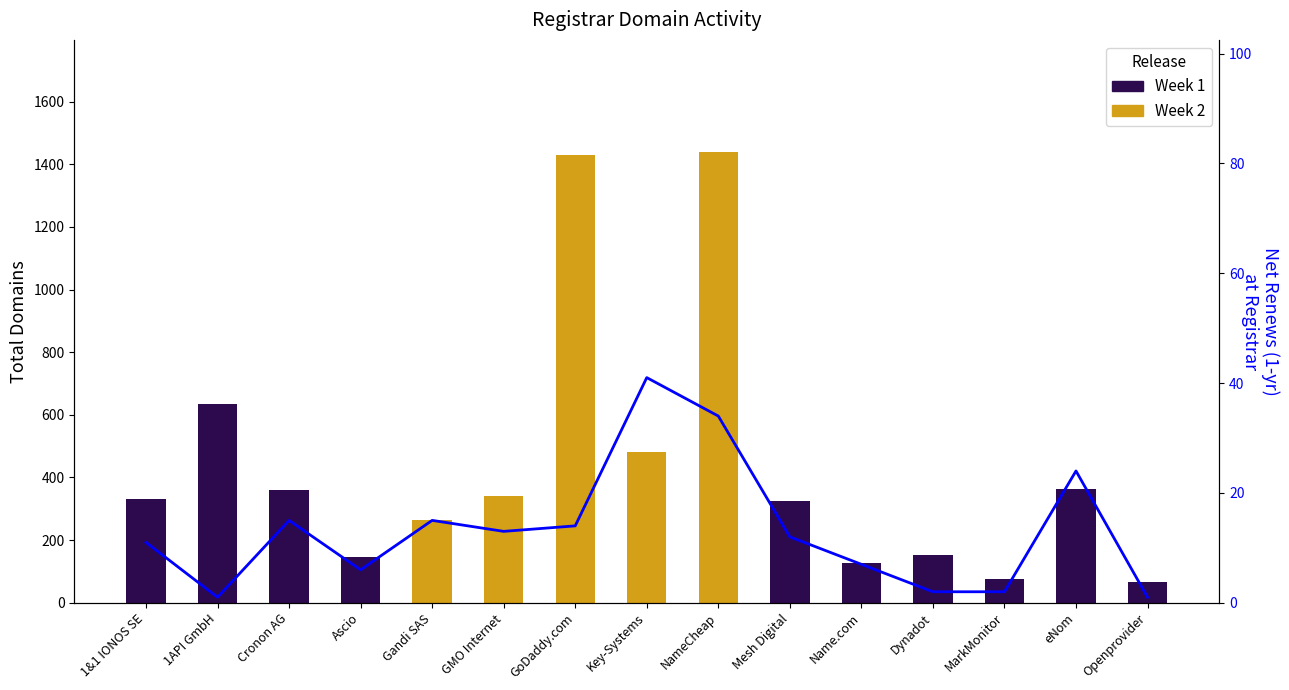

The value at Key-Systems is 41. True or false?

True